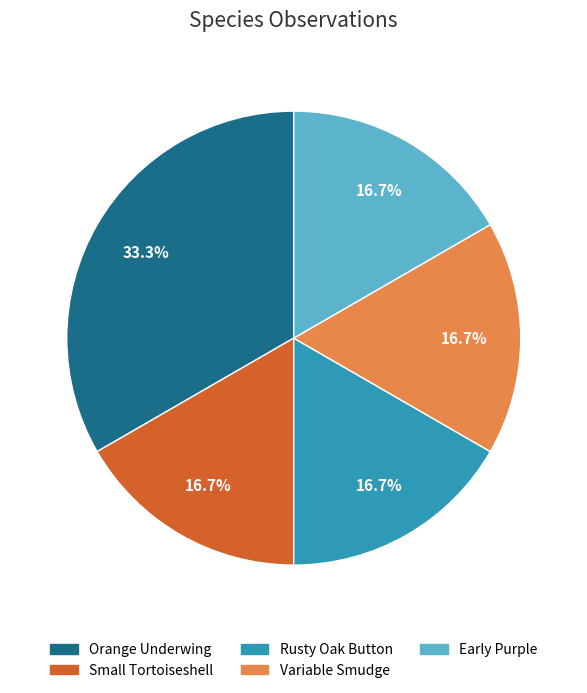

What percentage is the Orange Underwing slice, to the nearest percent?

33%